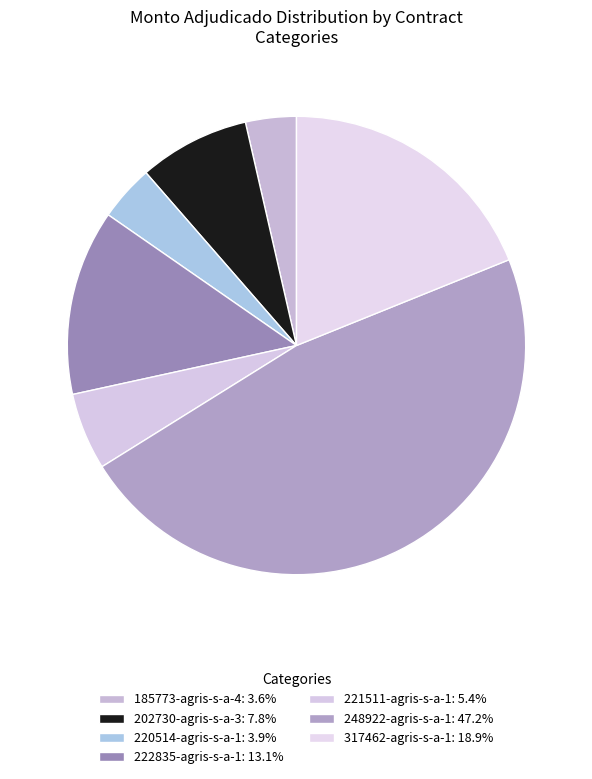

To the nearest percent, what is the average slice percentage?

14%